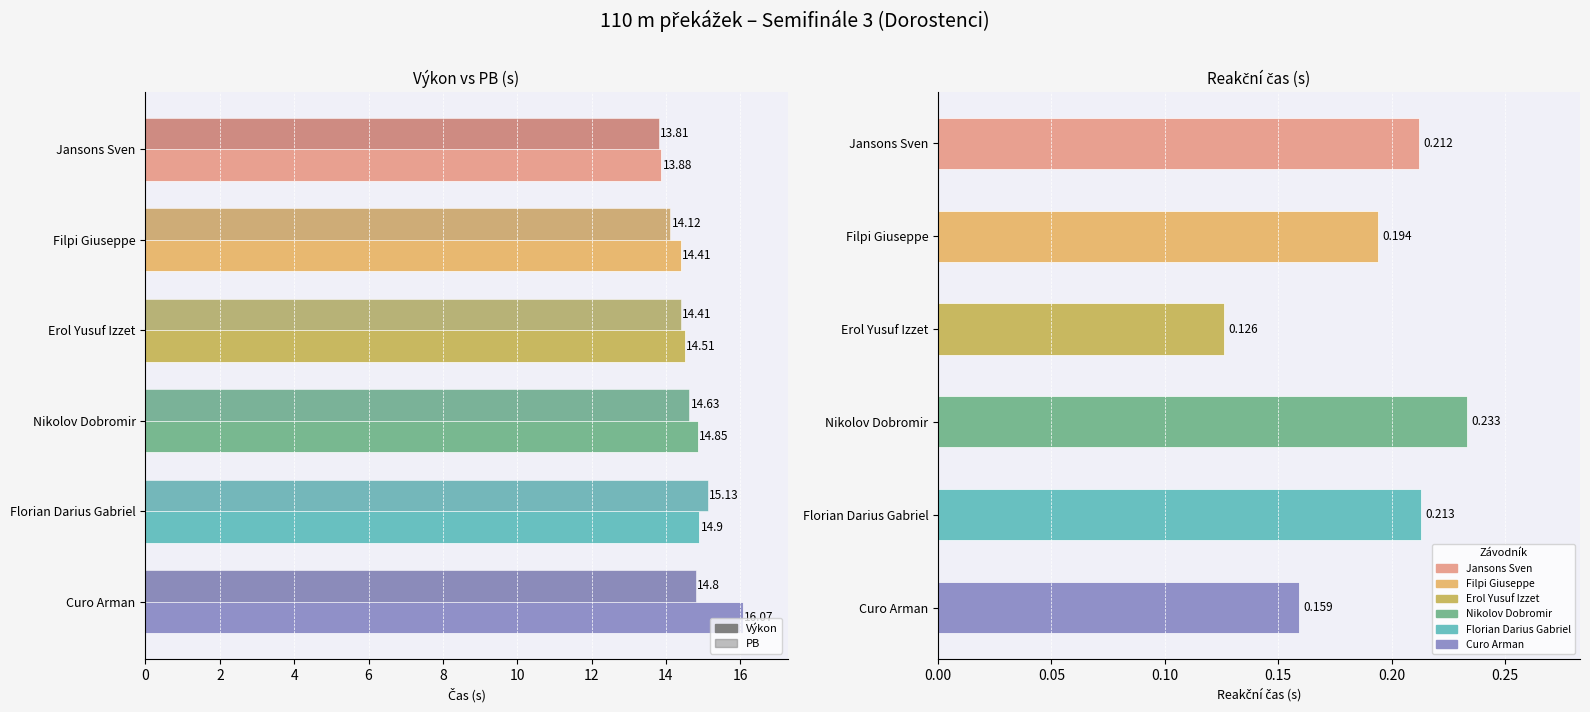

Count the number of categories in the chart.

6